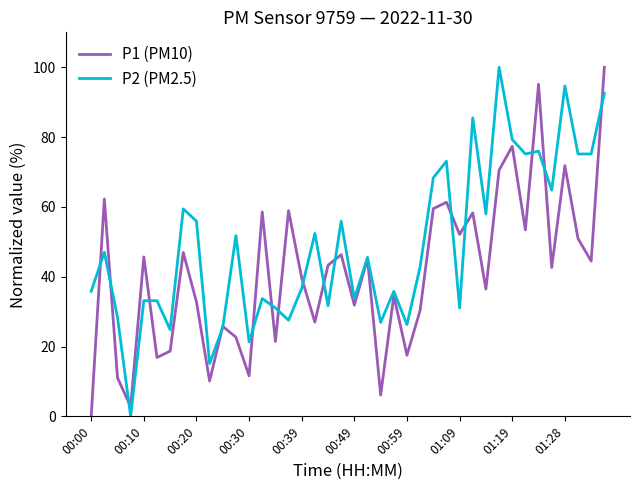

Rank the series by their average value, from highest to lowest.

P2 (PM2.5), P1 (PM10)